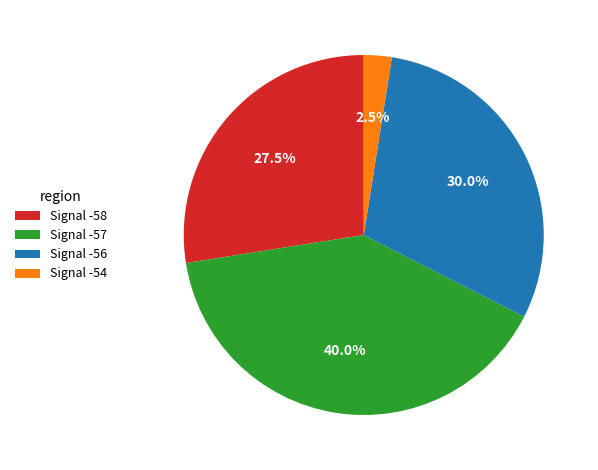

How much of the chart is everything except Signal -56?

70.0%